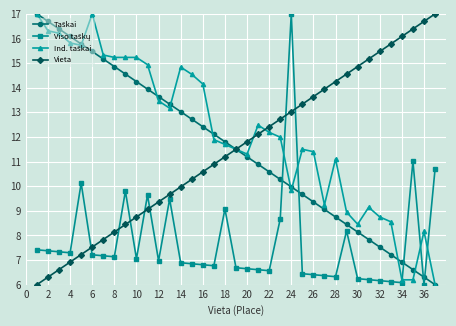

What is the value of the Vieta point at the 5th from the left?

7.2